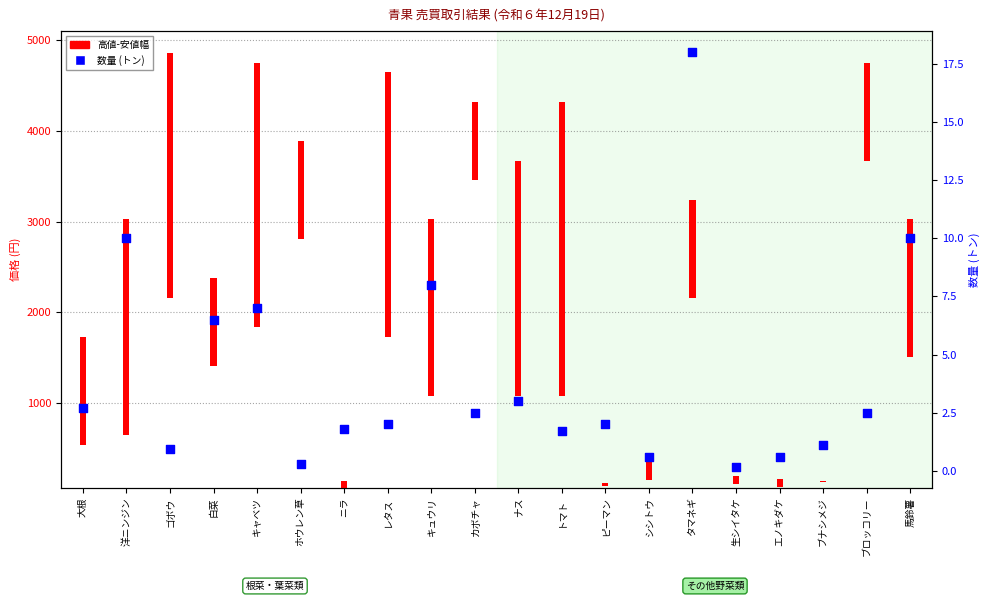

Approximately how many times larger is the value at 馬鈴薯 compared to キュウリ?

1.2